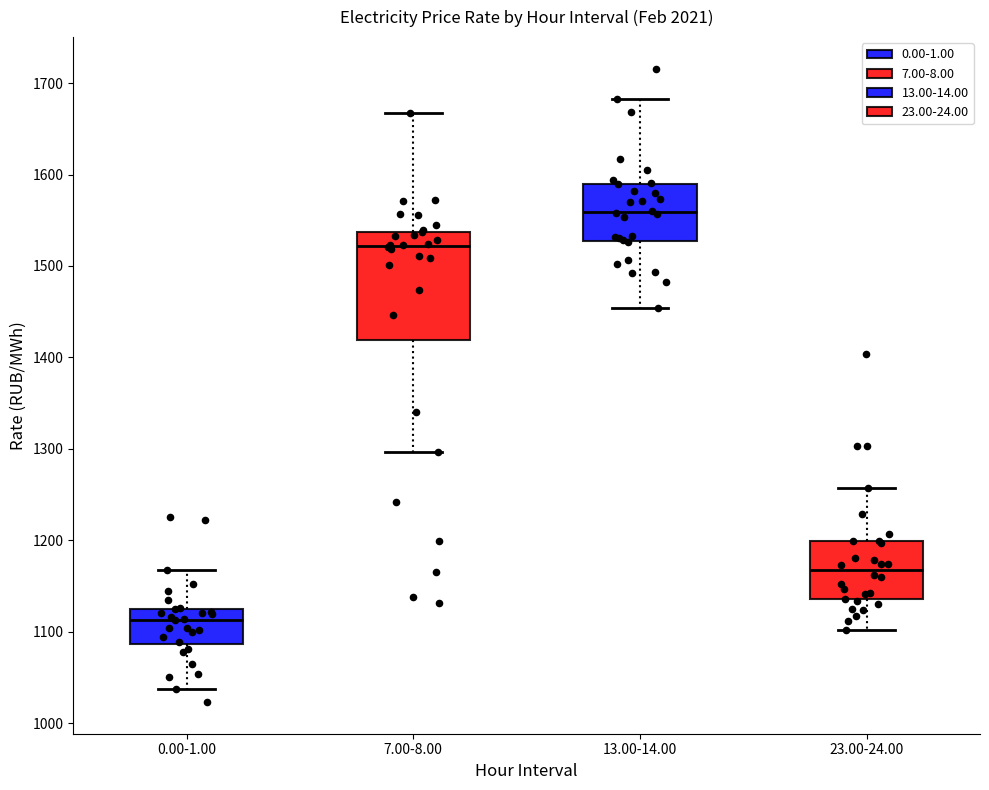

Which box is the tallest, from its lower edge to its upper edge?

7.00-8.00